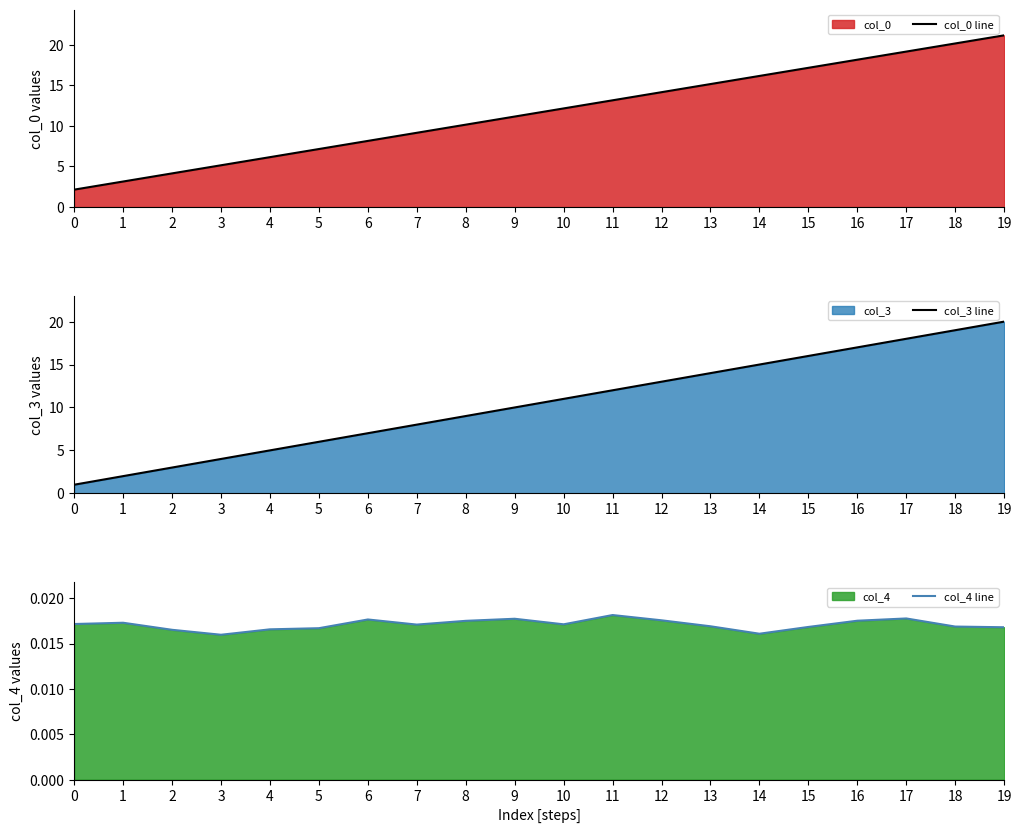

What is the sum of all col_0 line values?

232.8